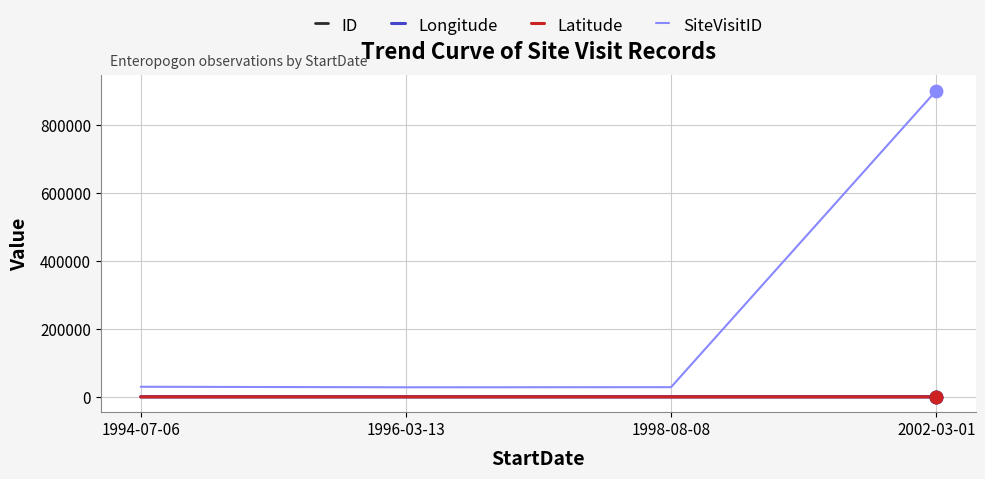

True or false: ID and SiteVisitID cross at least once.

False